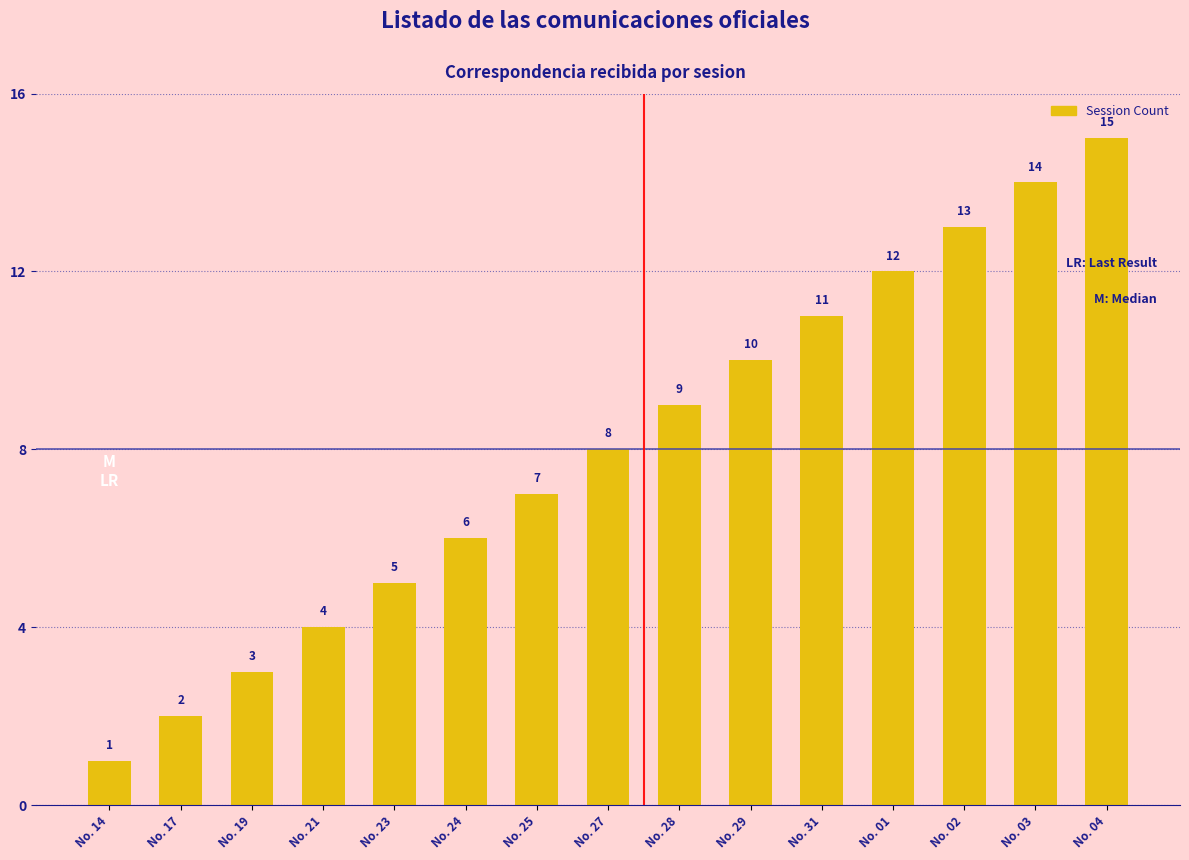

How many values are below 8?

7